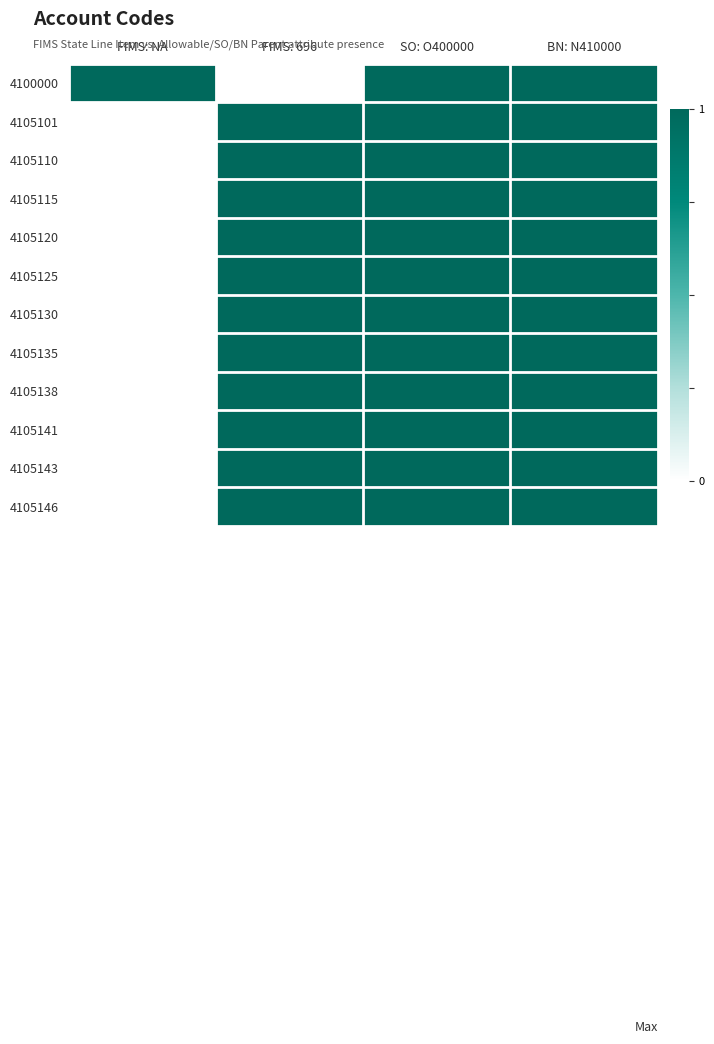

Which series has the largest total across all categories?

4100000